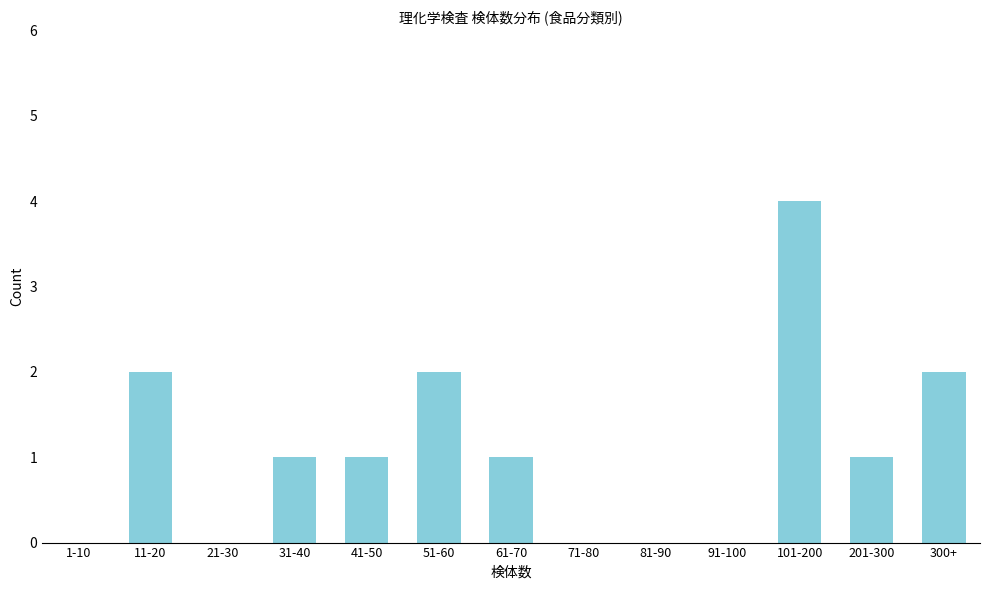

Reading left to right, extract all data points from this chart.

1-10=0	11-20=2	21-30=0	31-40=1	41-50=1	51-60=2	61-70=1	71-80=0	81-90=0	91-100=0	101-200=4	201-300=1	300+=2